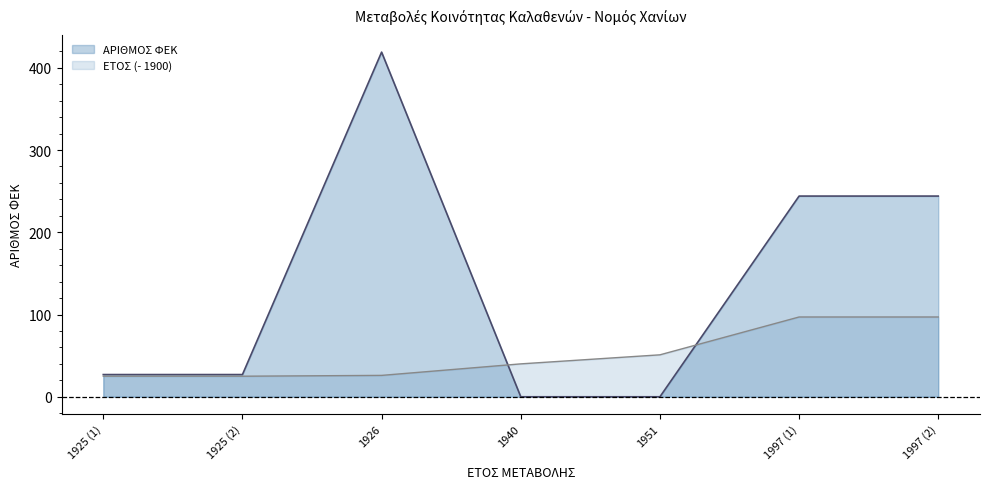

Which label corresponds to the largest value in the chart?

1926